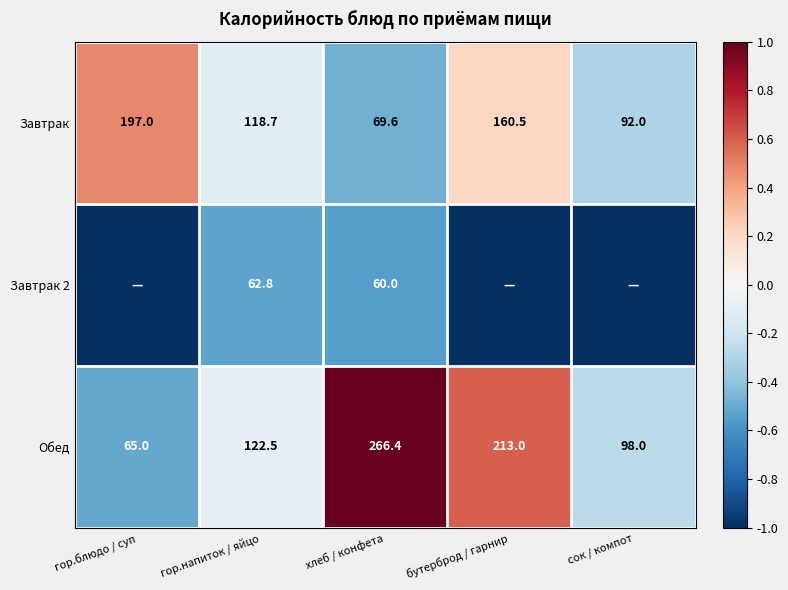

The Завтрак series shows 197.0 at гор.блюдо / суп. True or false?

True